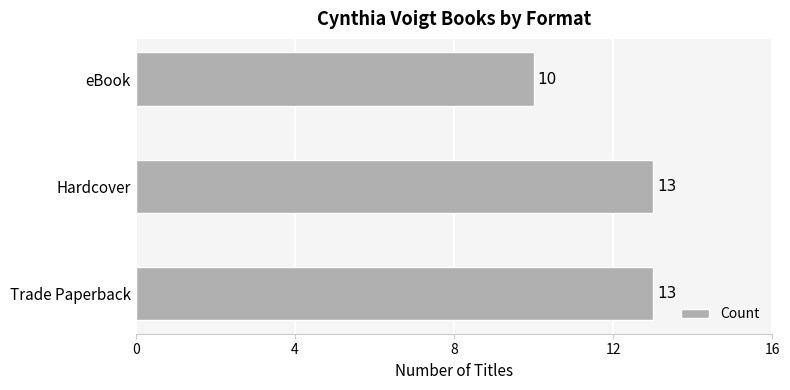

Which category has the lowest value across all series?

eBook